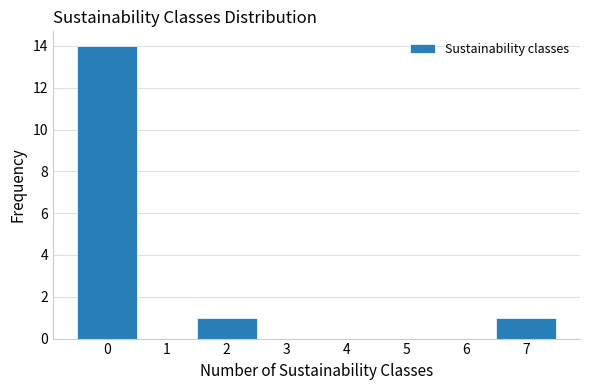

How tall is the bar that spans 1.5 to 2.5 on the x-axis? The values are not printed on the chart, so give them approximately, as read against the axis.

1